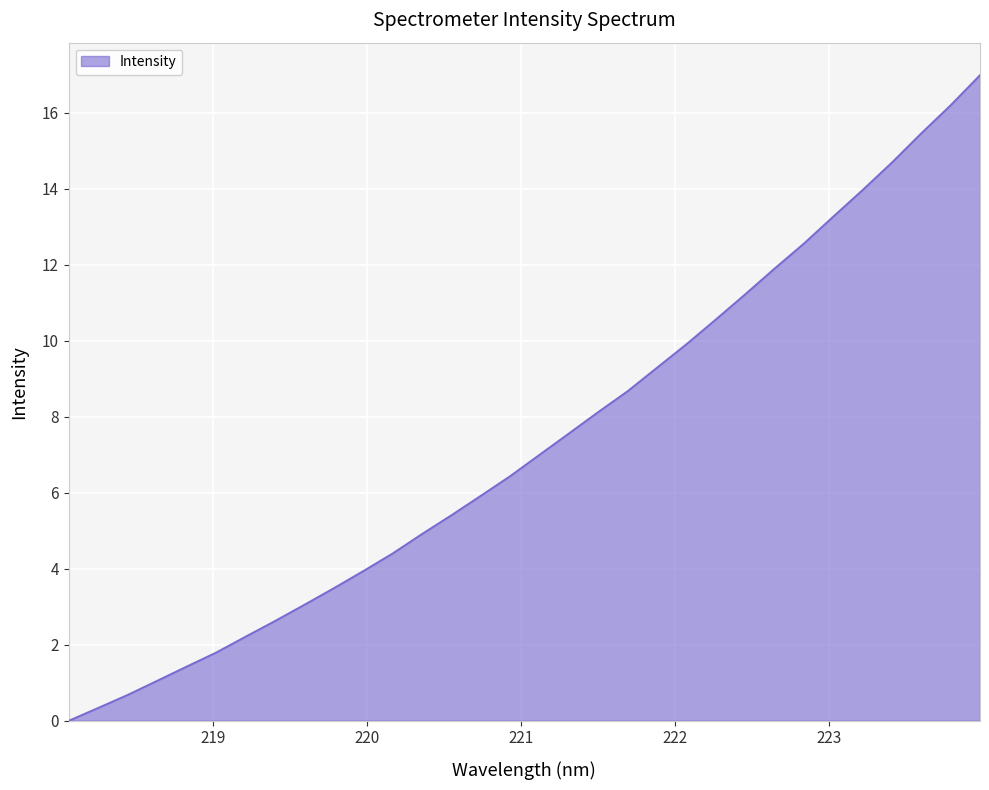

What is the greatest value displayed?

17.0